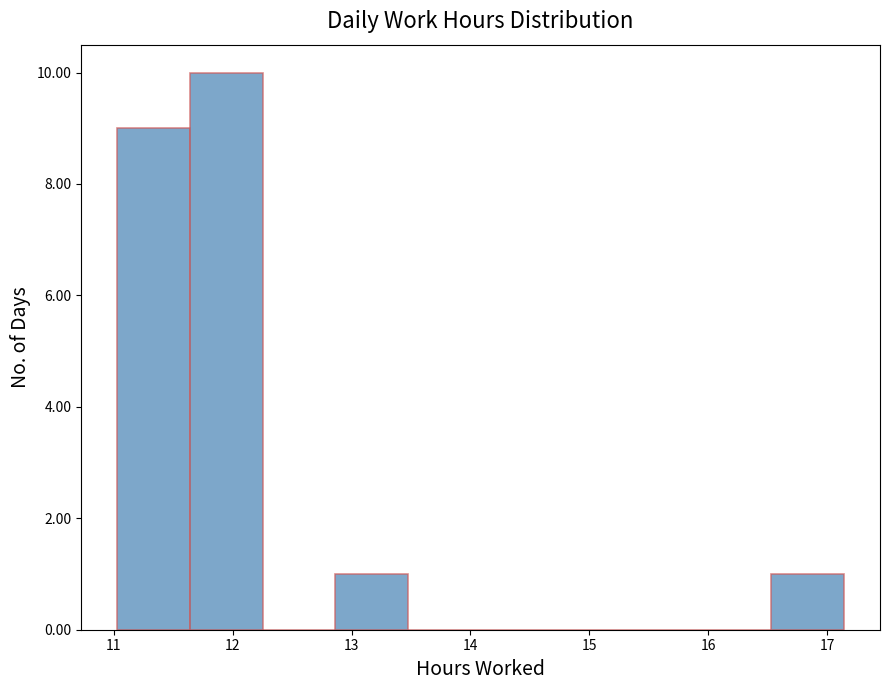

Over which range of the x-axis is the bar tallest?

11.6 to 12.3